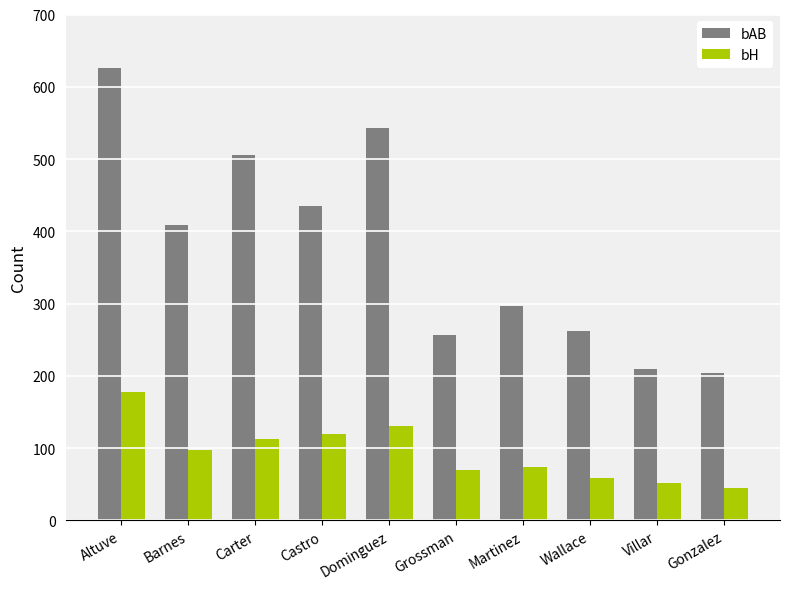

What is the label of the 2nd bar from the left?

Barnes